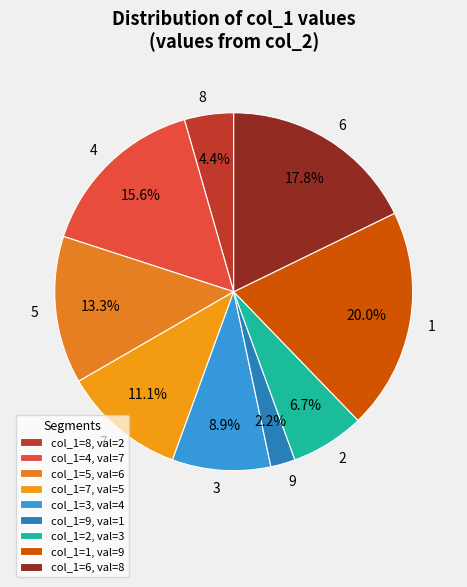

Approximately how many times larger is the value at 6 compared to 3?

2.0